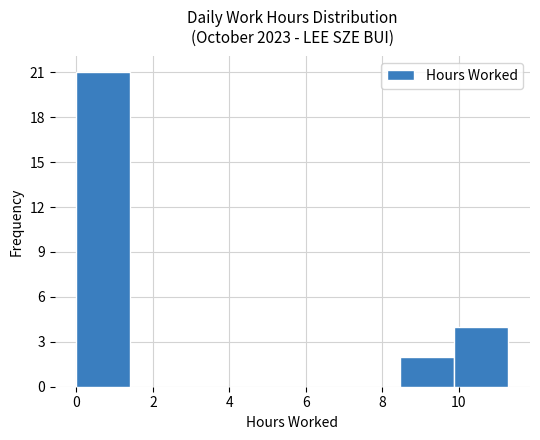

Over which range of the x-axis is the bar tallest?

0.0 to 1.4